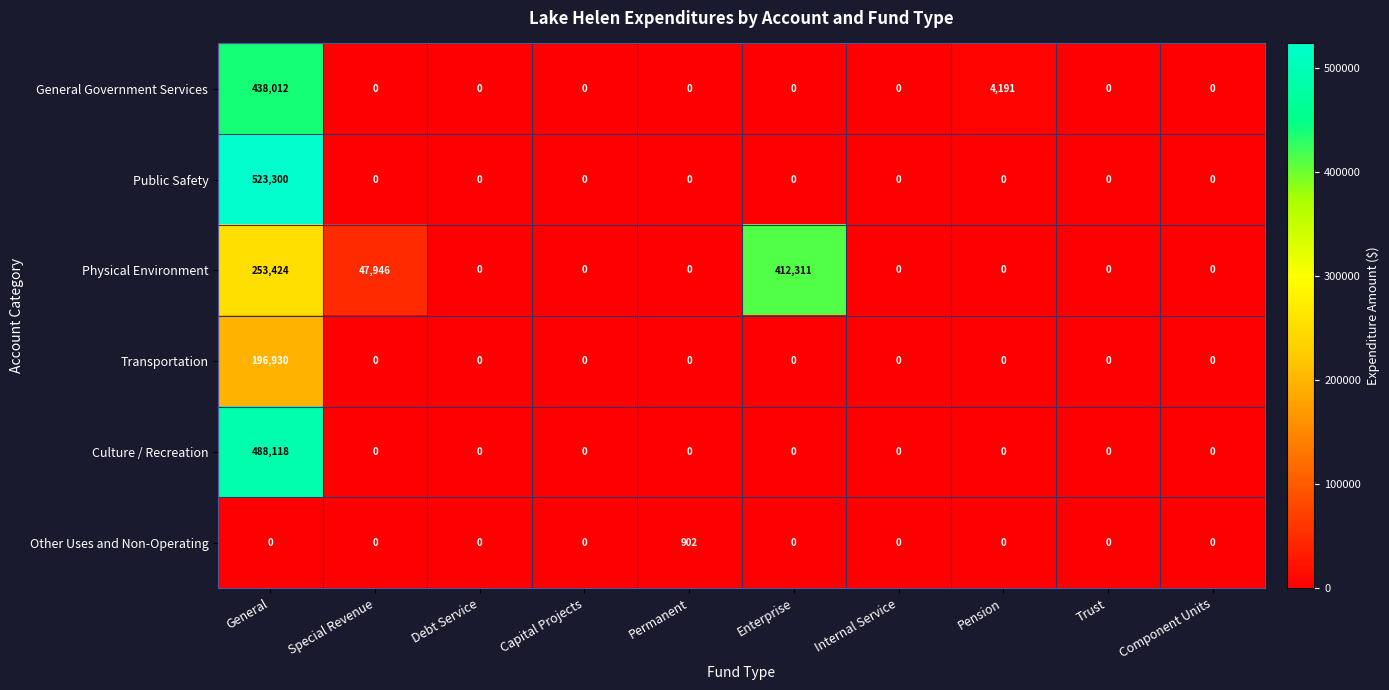

Which series has the largest total across all categories?

Physical Environment